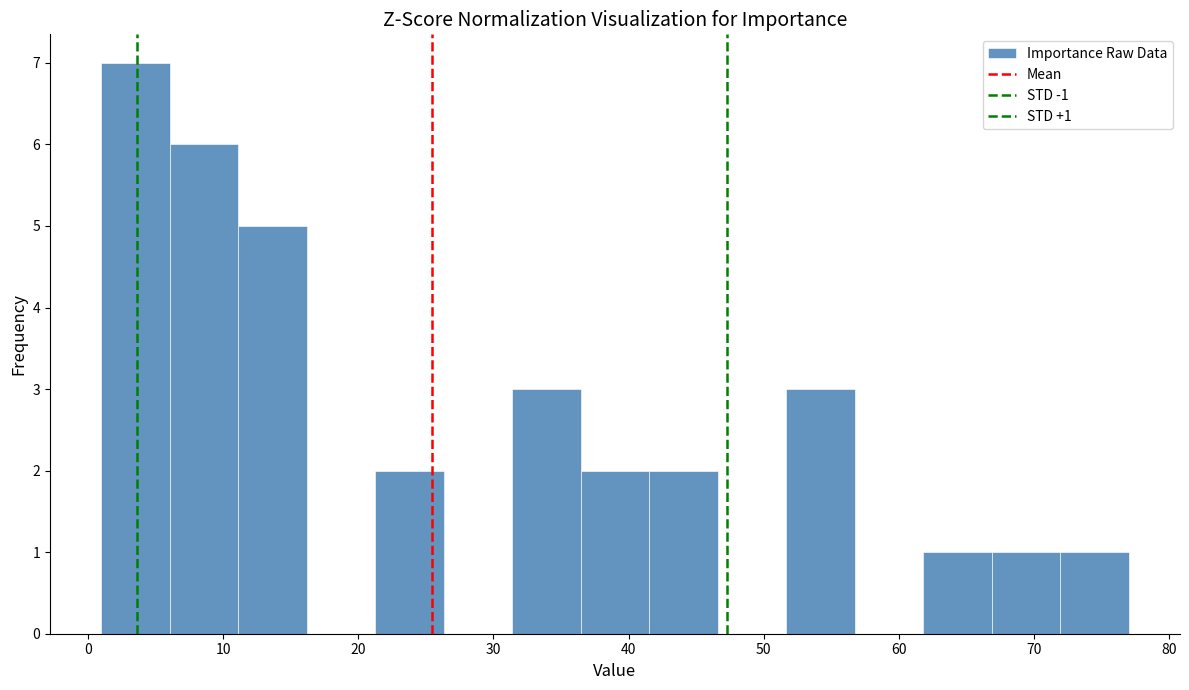

Over which range of the x-axis is the bar tallest?

1 to 6